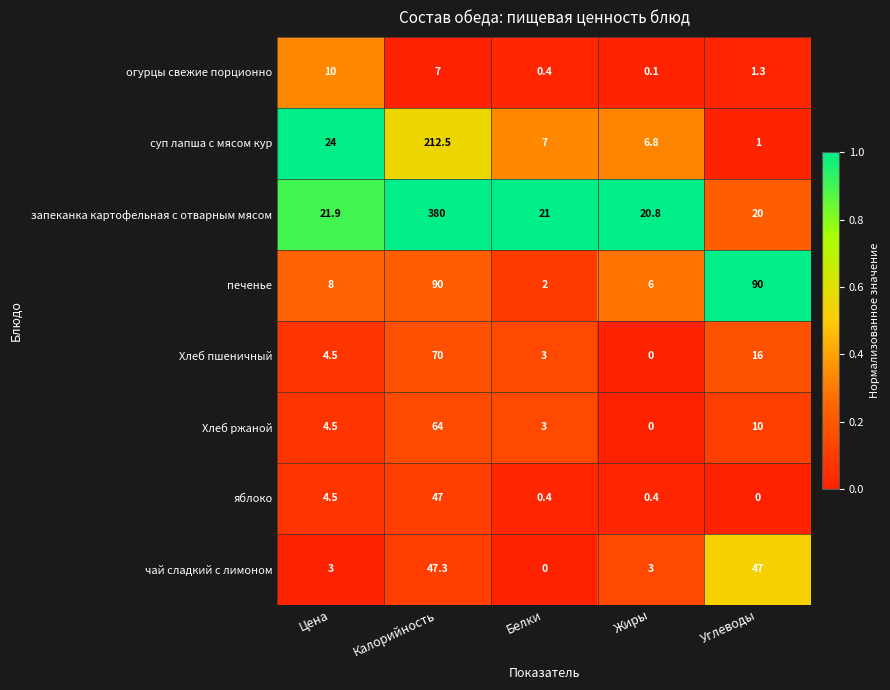

Which category has the highest value across all series?

Калорийность